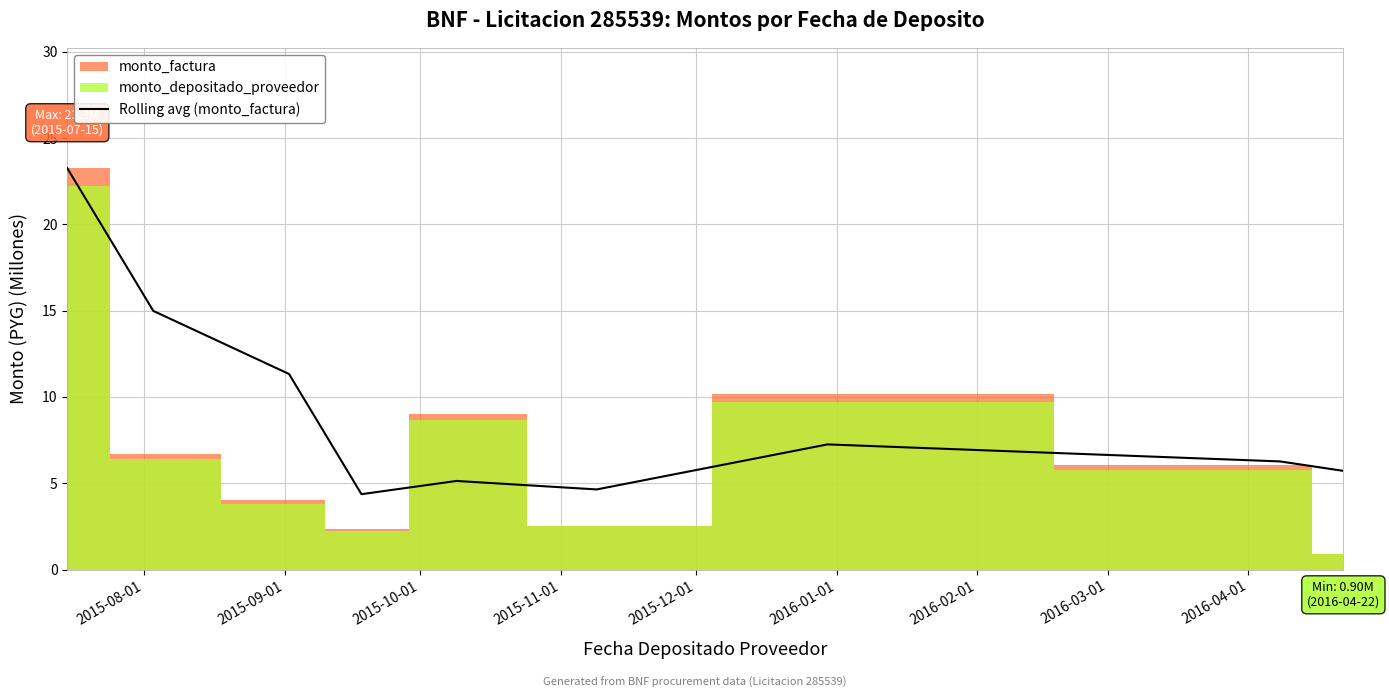

Does the chart display data point markers on the line(s)?

No